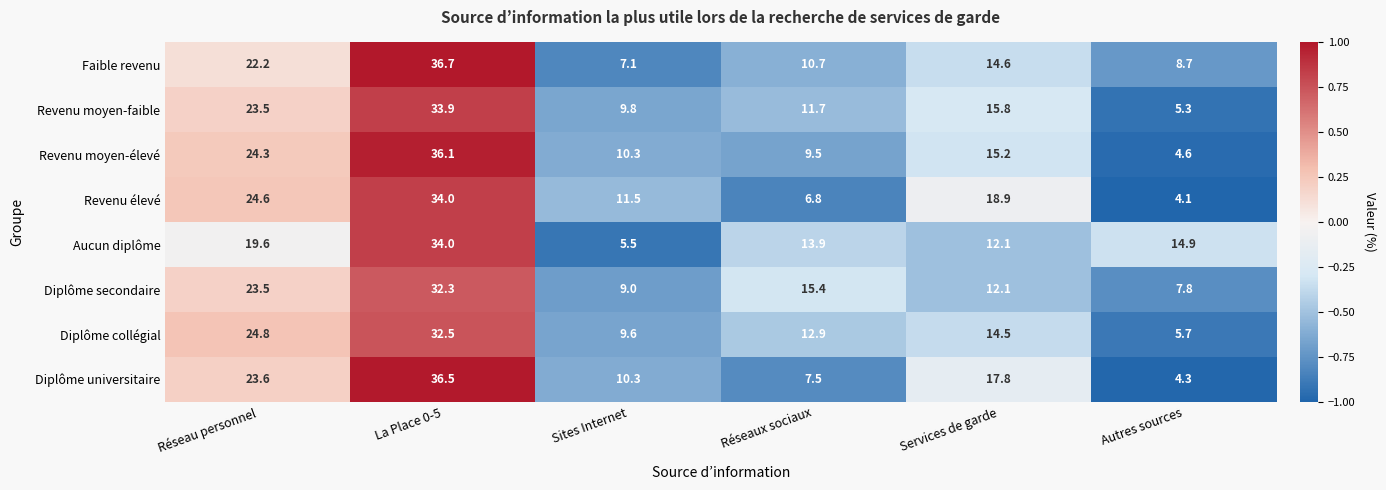

Which series has the largest total across all categories?

Diplôme secondaire